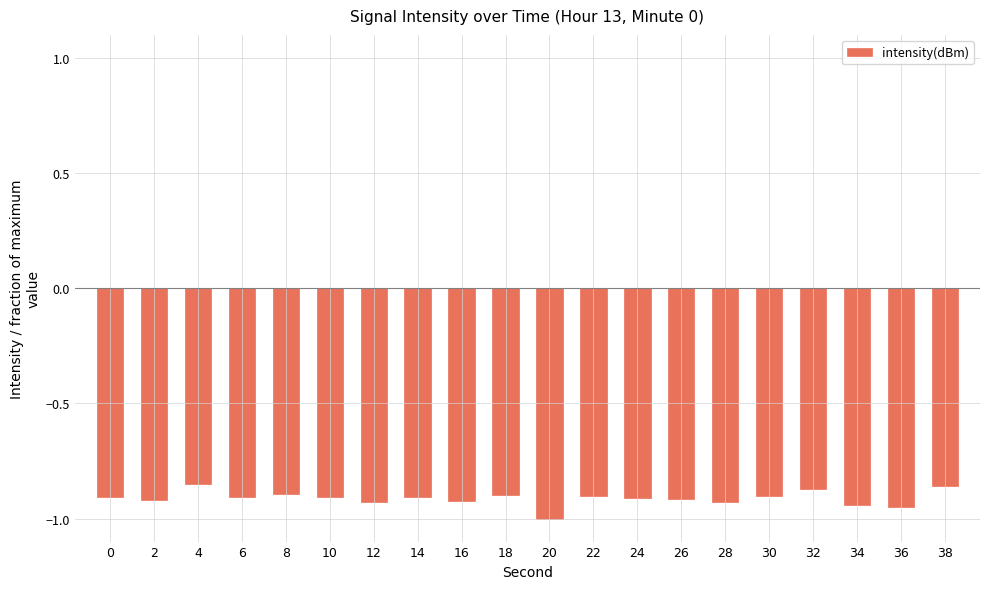

What is the sum of all values?

-18.2